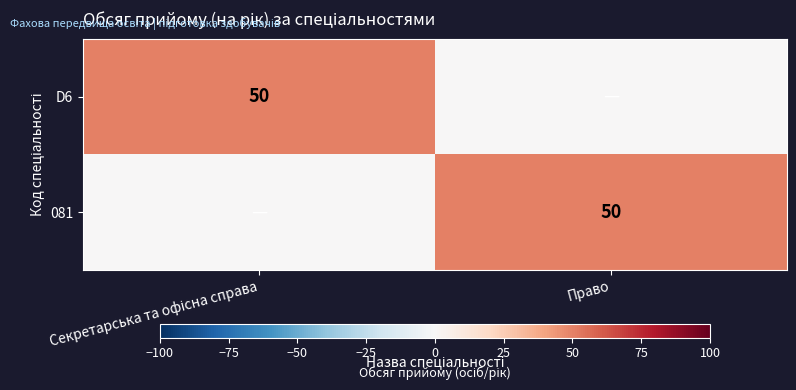

Is it true that 081 equals 50 at Право?

True